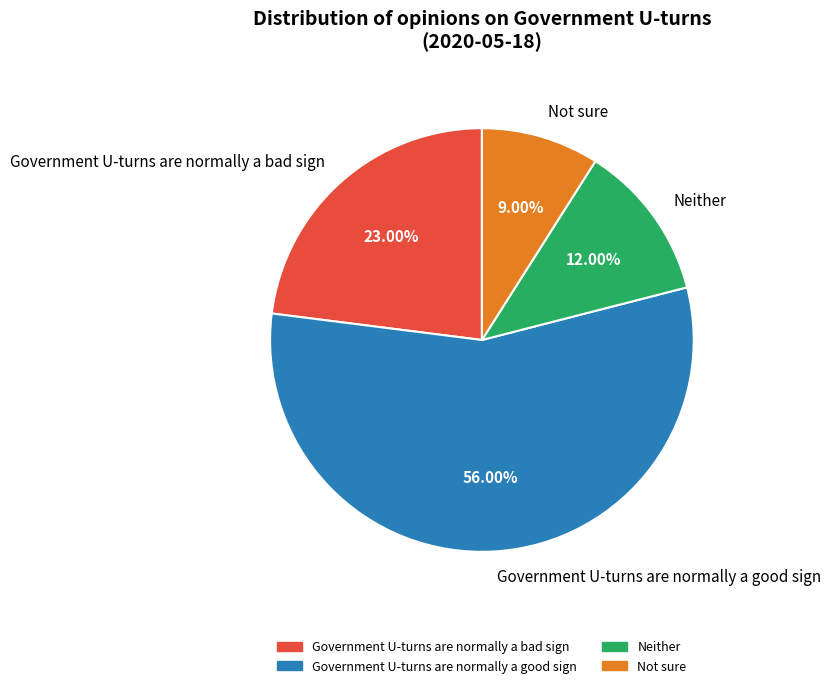

What is the majority slice?

Government U-turns are normally a good sign